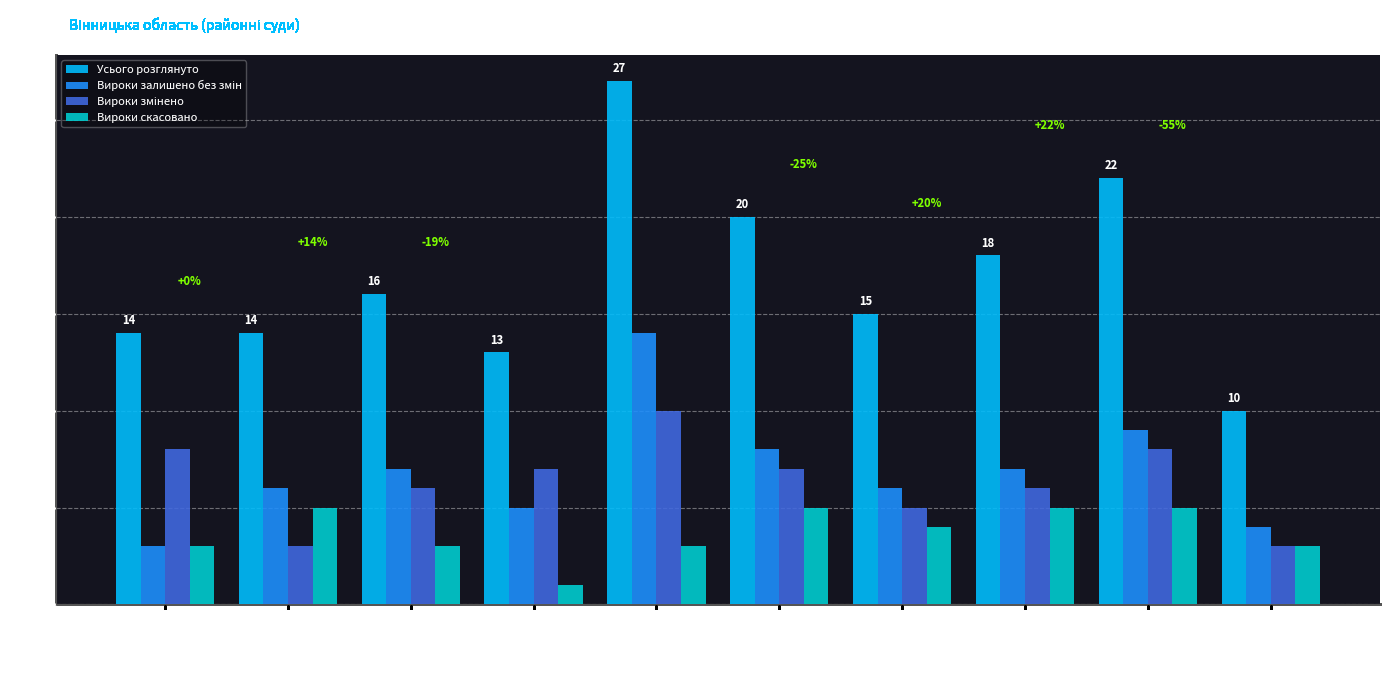

What is the spread (max minus min) of values at Липовецький?

13